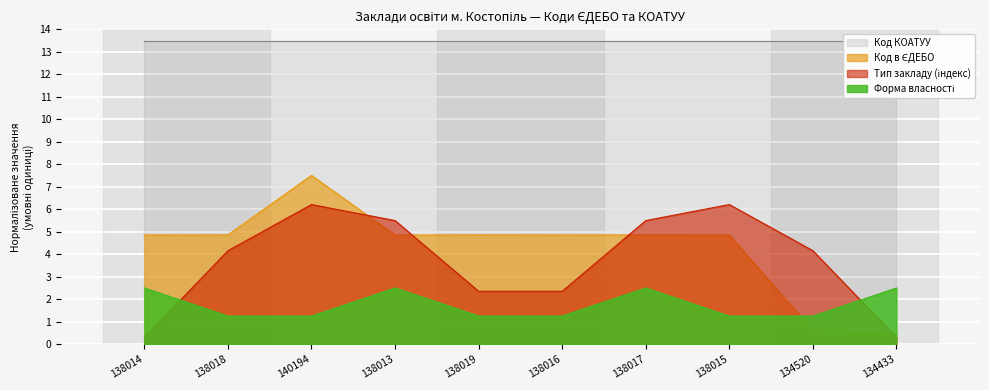

How many points are lower than both their immediate neighbors (excluding endpoints)?

2